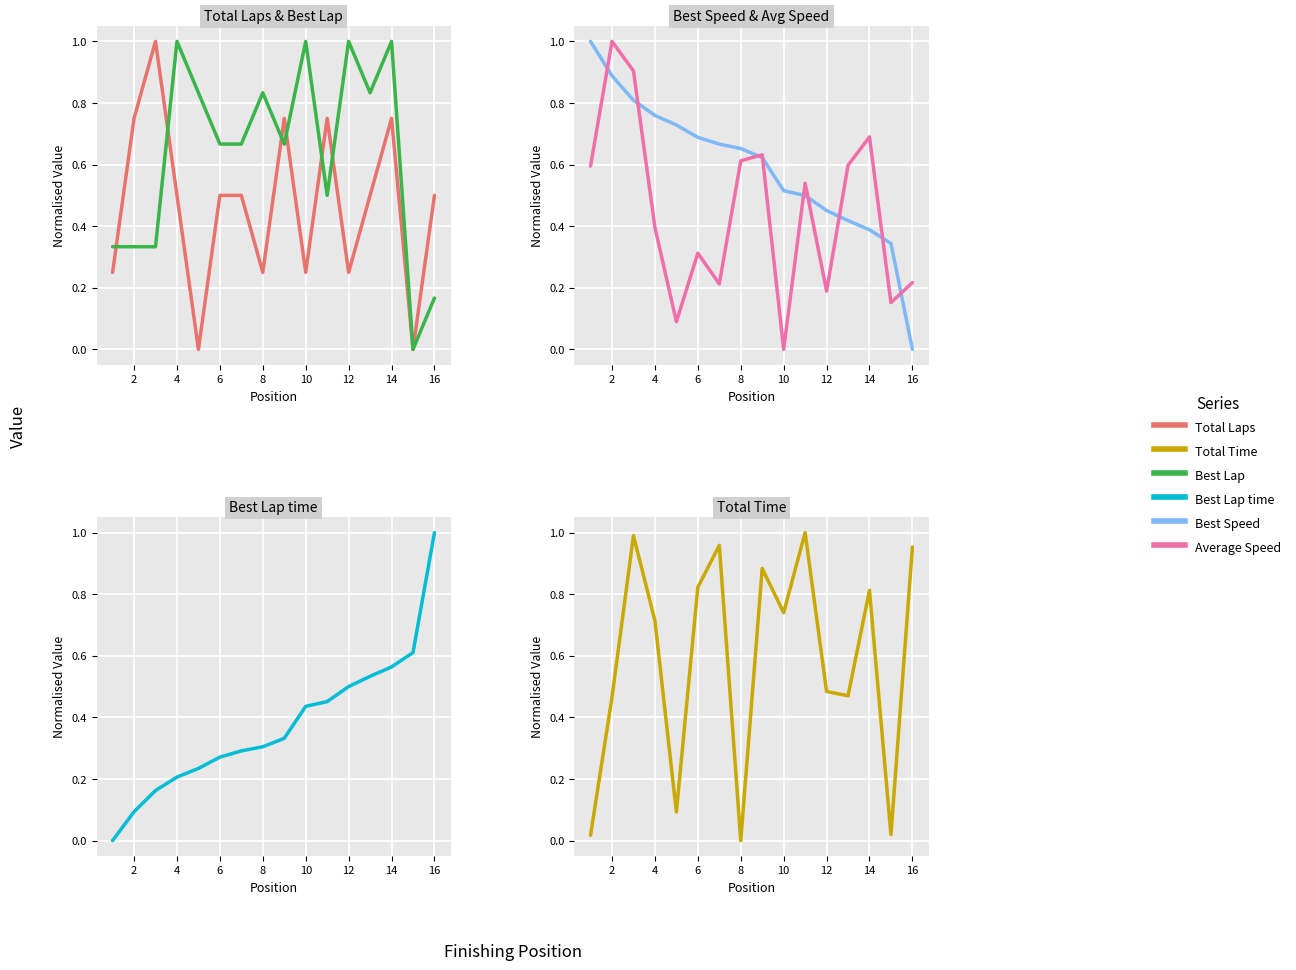

How many intersections are there between Average Speed and Total Laps?

9